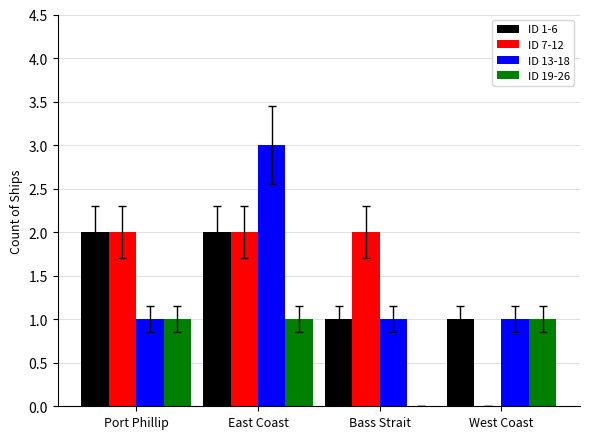

At which category is the sum across all series the highest?

East Coast